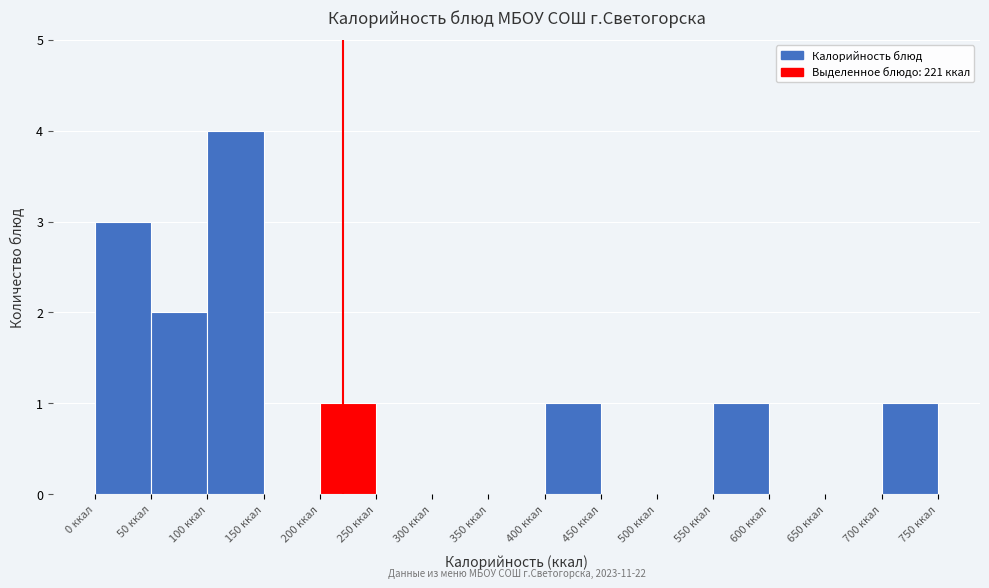

Which range on the x-axis has the tallest bar?

100 to 150